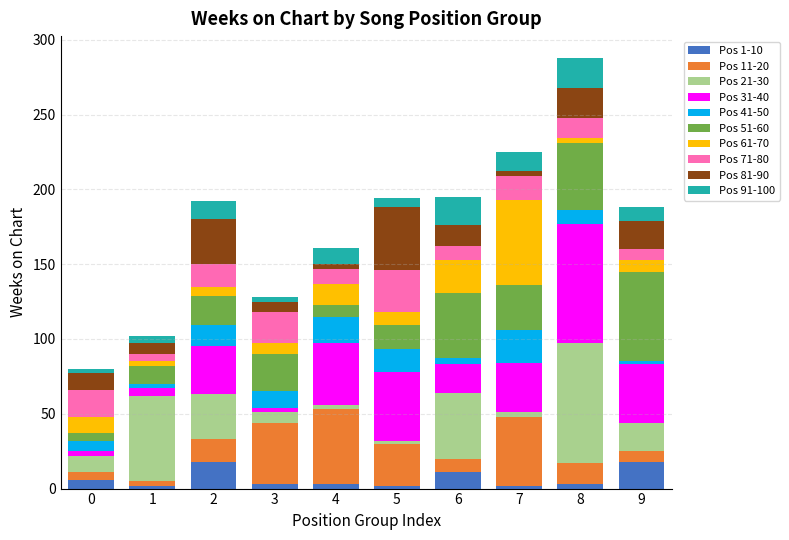

At which category is the sum across all series the highest?

8